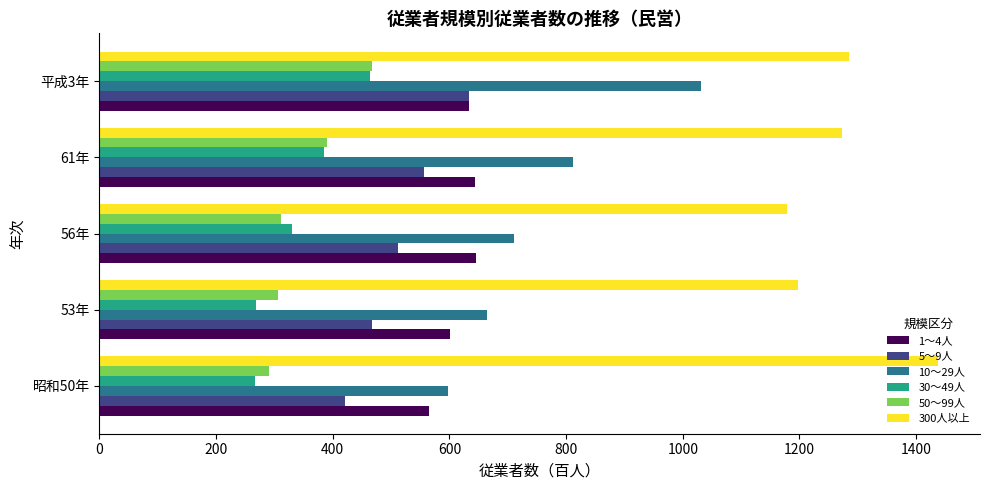

How many values in the 30～49人 series are below 330?

2